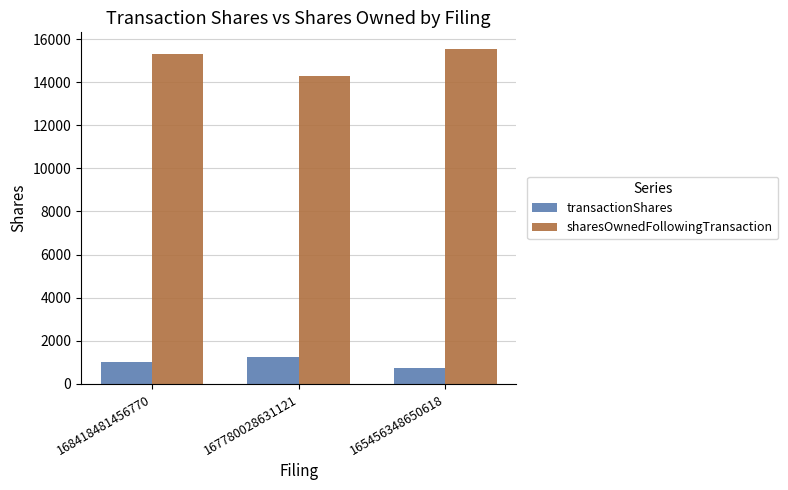

Which series has the largest total across all categories?

sharesOwnedFollowingTransaction